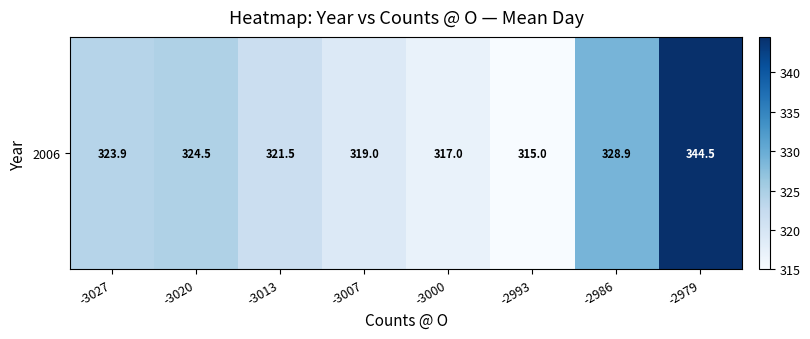

What is the difference between the maximum and second lowest values?

27.5